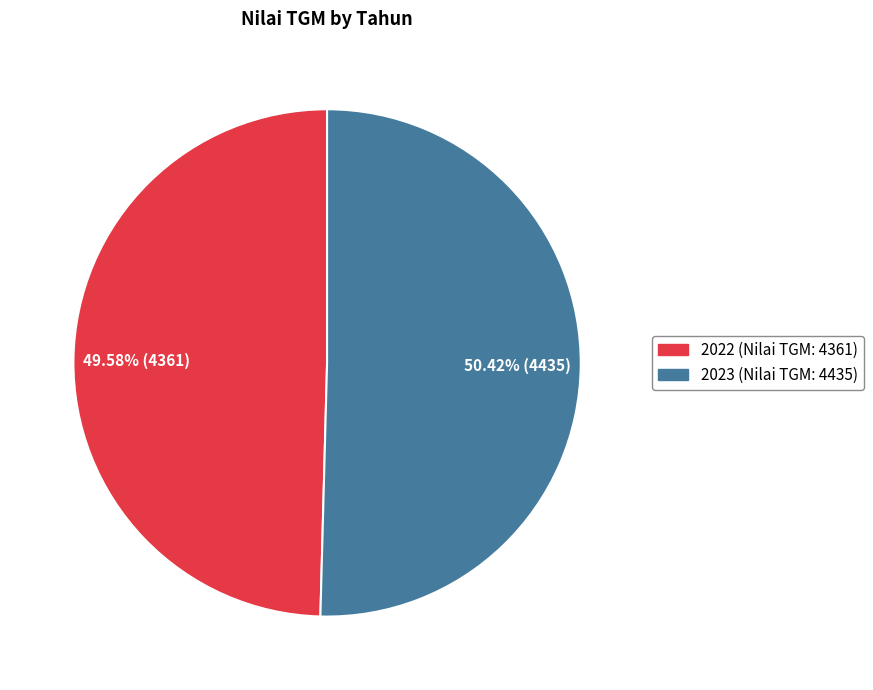

Rank the categories by value from lowest to highest.

2022, 2023